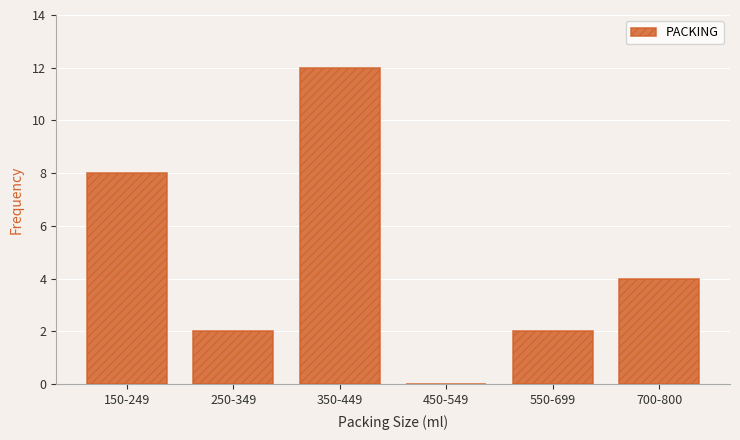

Reading left to right, list all the values displayed in this chart.

150-249=8	250-349=2	350-449=12	450-549=0	550-699=2	700-800=4